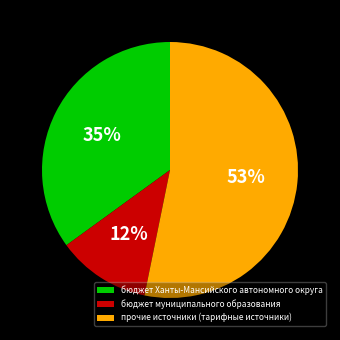

How many segments does this pie chart have?

3